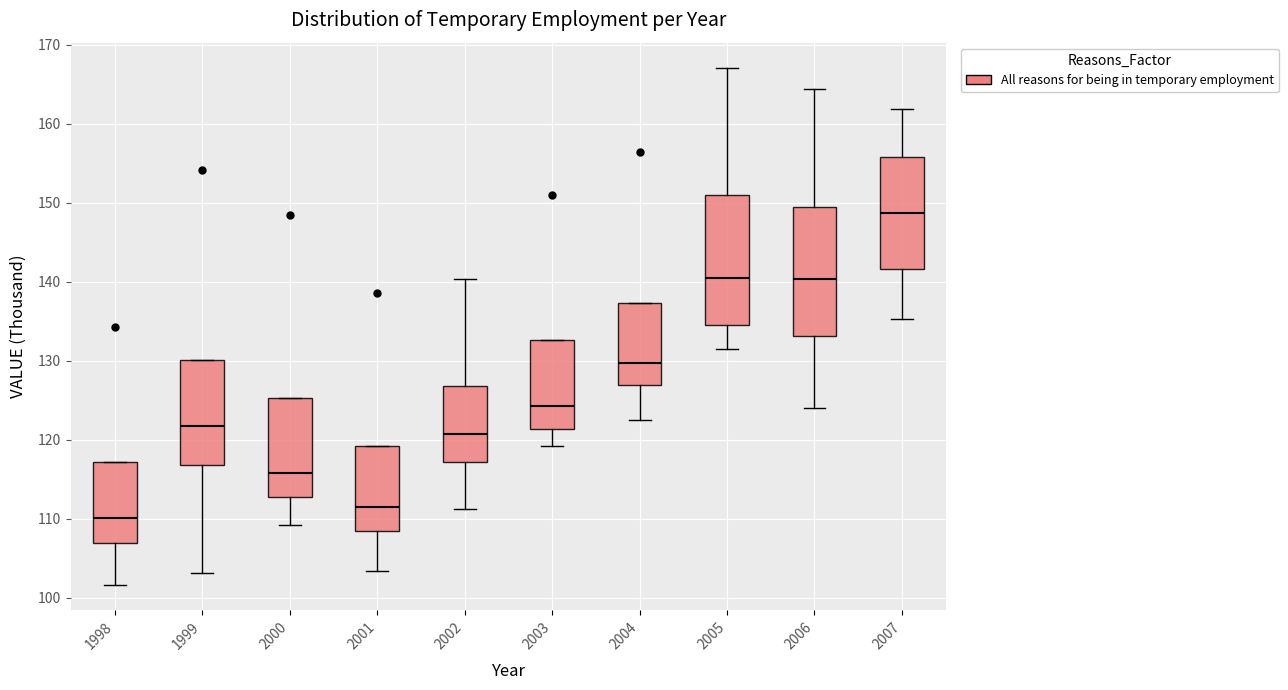

Reading left to right, transcribe this box plot: for each box, give where its median line is, the range the box spans, and where its two whiskers end, as read against the y-axis. The values are not printed on the chart, so give them approximately, as read against the axis.

1998: median 110, box 107 to 117, whiskers 102 to 117
1999: median 122, box 117 to 130, whiskers 103 to 130
2000: median 116, box 113 to 125, whiskers 109 to 125
2001: median 112, box 109 to 119, whiskers 103 to 119
2002: median 121, box 117 to 127, whiskers 111 to 140
2003: median 124, box 121 to 133, whiskers 119 to 133
2004: median 130, box 127 to 137, whiskers 123 to 137
2005: median 141, box 135 to 151, whiskers 132 to 167
2006: median 140, box 133 to 149, whiskers 124 to 164
2007: median 149, box 142 to 156, whiskers 135 to 162